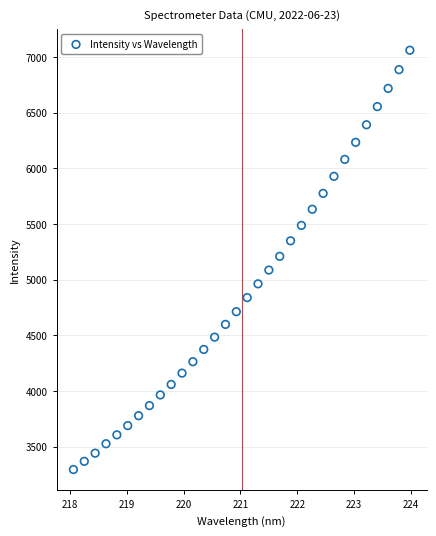

What is the range of Y values (max minus min)?

3765.9